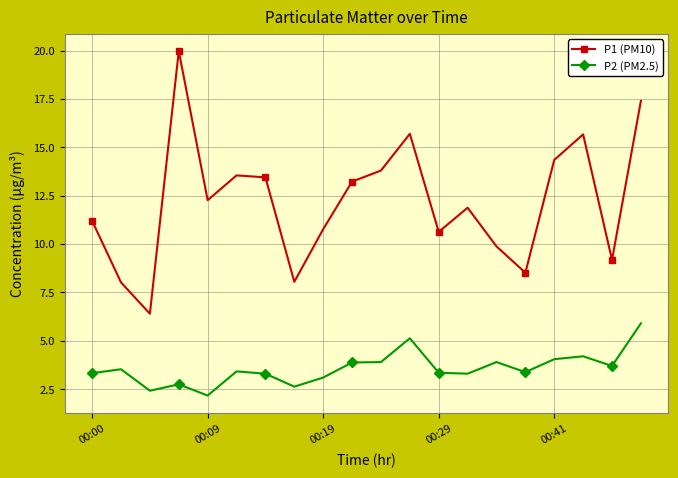

What is the minimum value for P2 (PM2.5)?

2.2